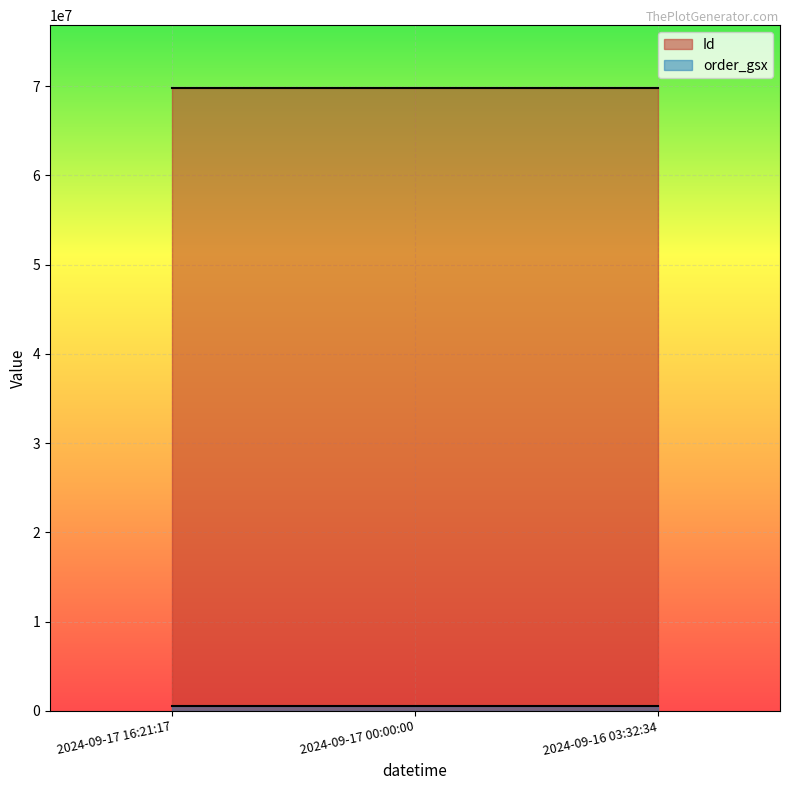

What is the value of the order_gsx point at the 2nd from the left?

577364